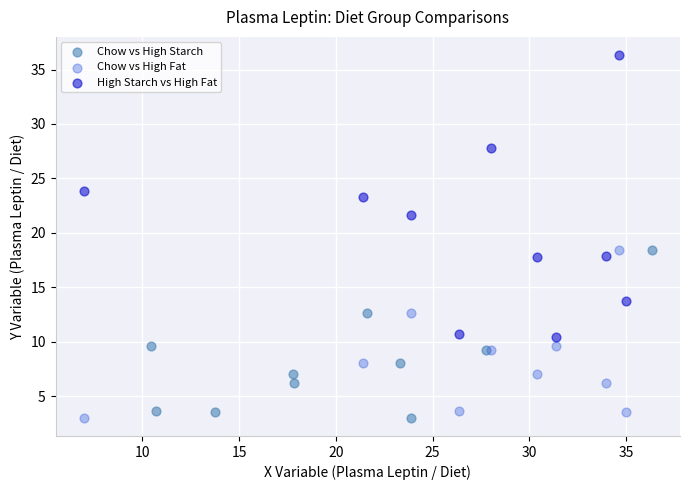

Which series reaches the maximum Y coordinate?

High Starch vs High Fat